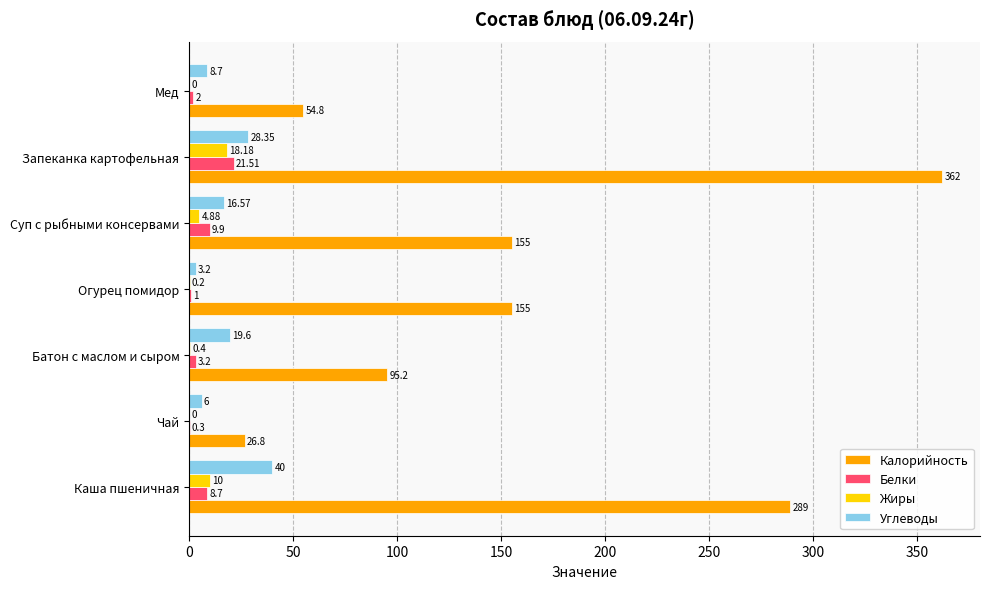

What is the sum of all Жиры values?

33.7